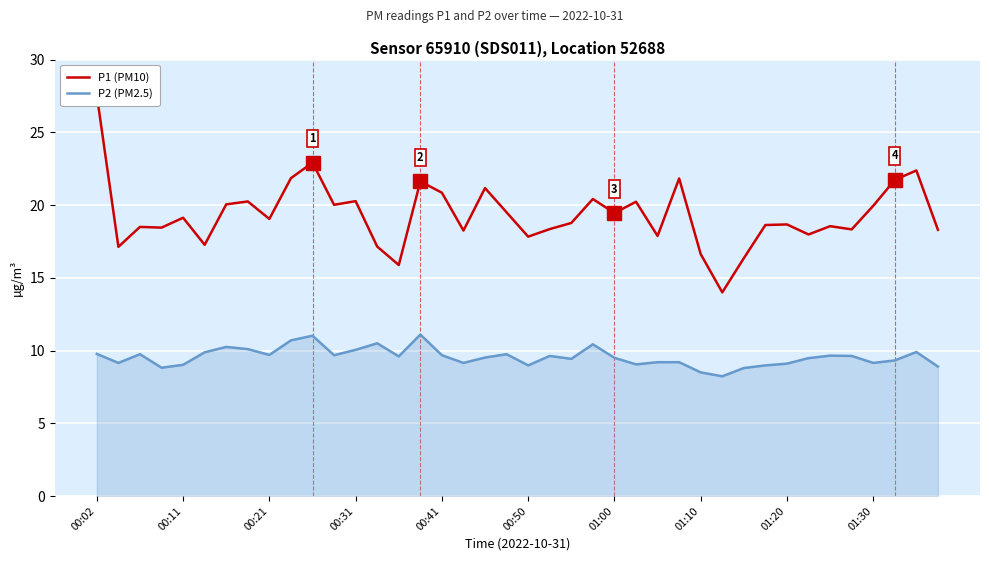

In P2 (PM2.5), how many points are higher than both neighbors (excluding endpoints)?

10